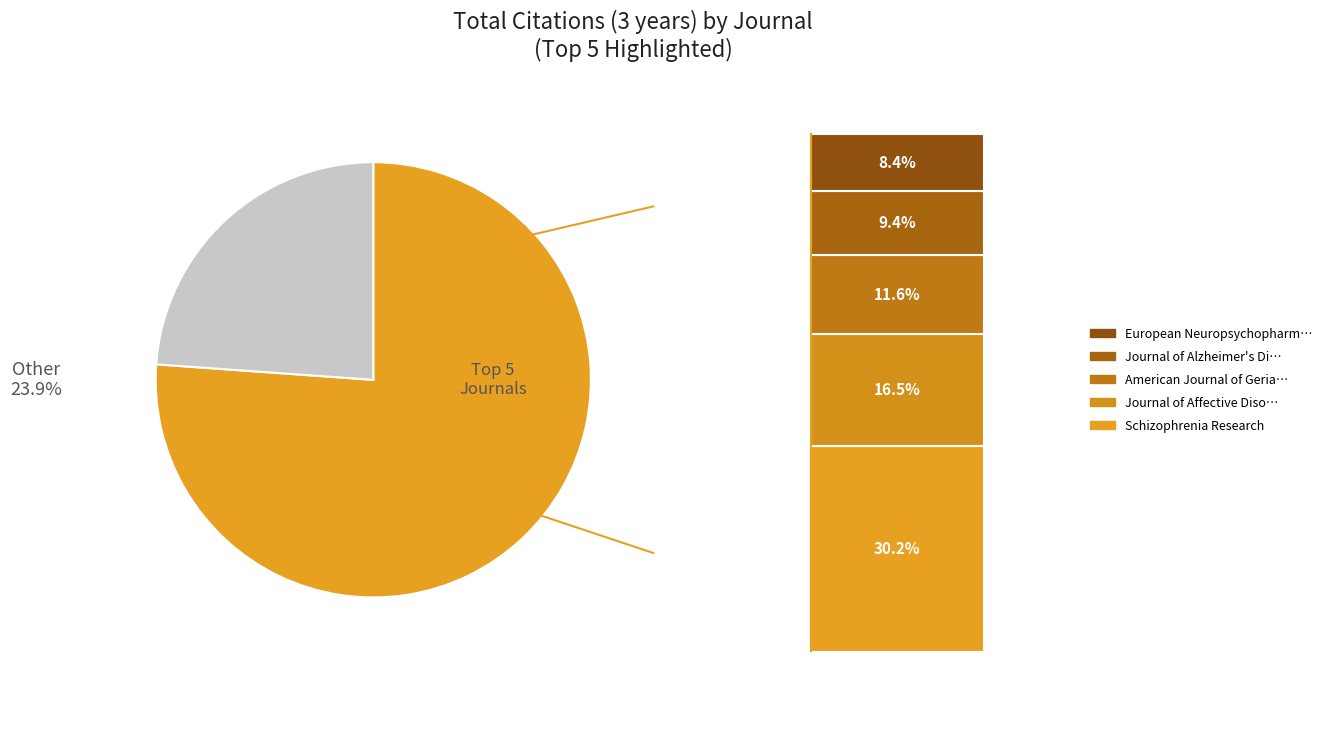

The Journal of the Academy of Consultation-Liaison Psychiatry slice represents 1% of the pie. True or false?

False